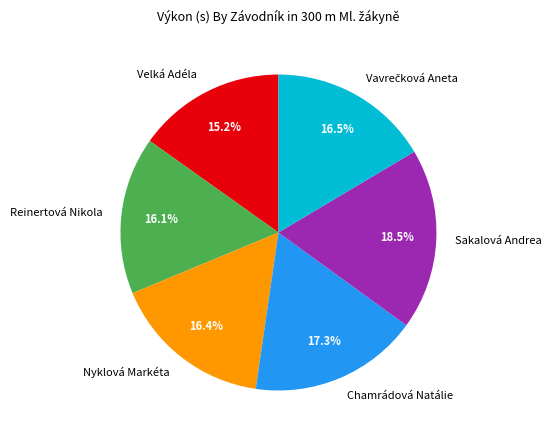

Does Sakalová Andrea represent more than half of the total?

No